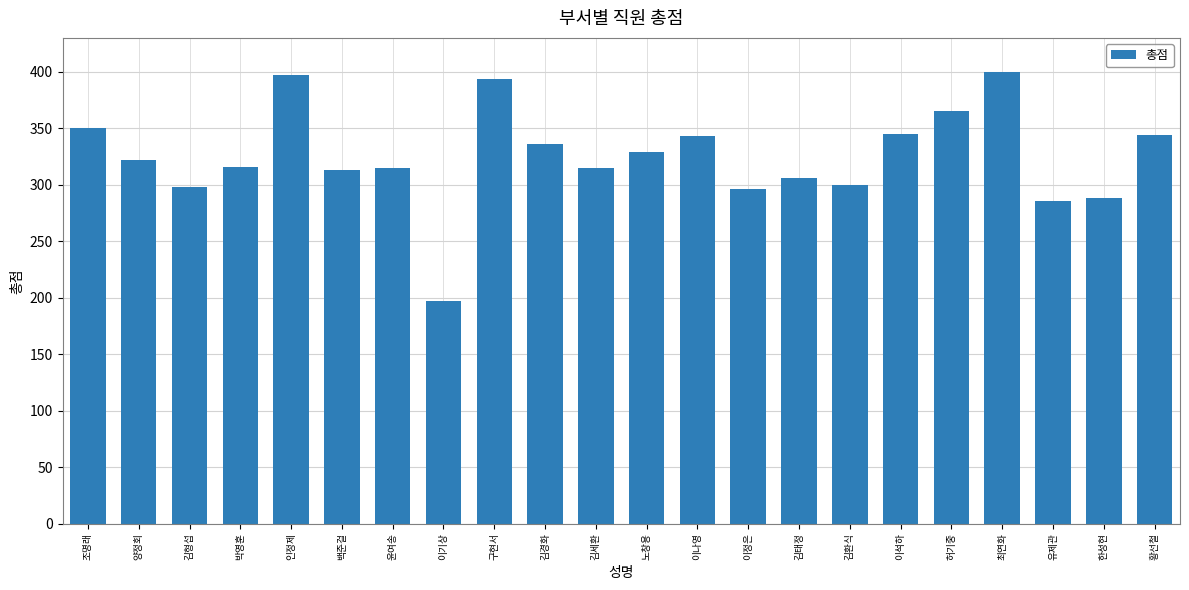

What position from the right is 황선철?

1